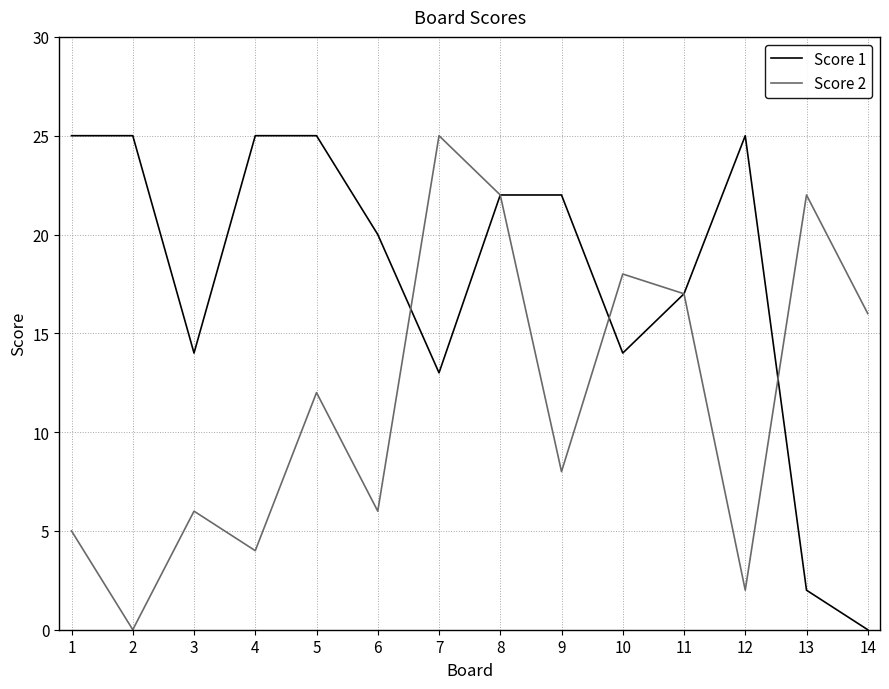

Between 4 and 14, which series saw the biggest shift?

Score 1